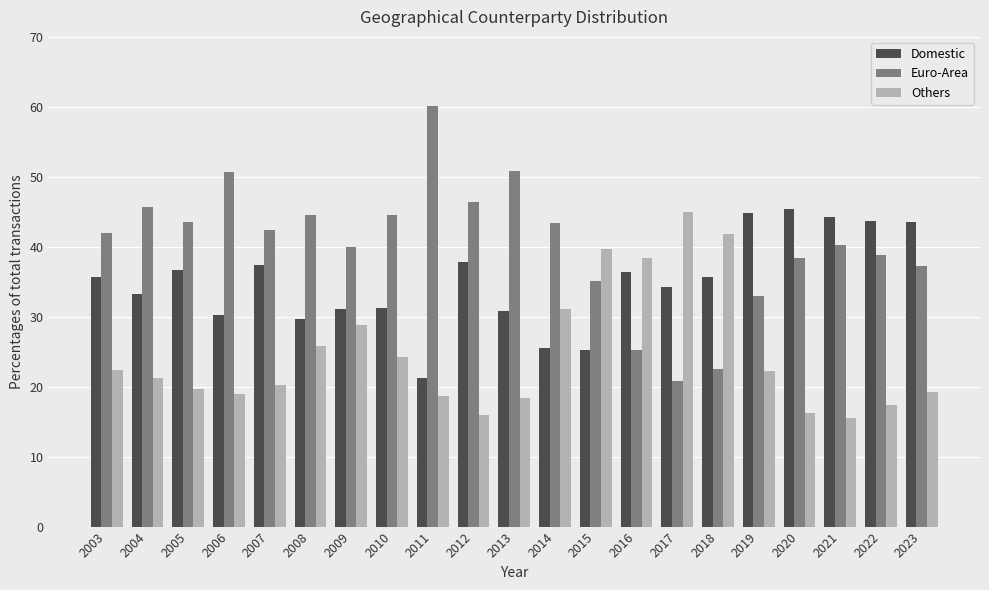

Which series has the widest spread of values?

Euro-Area